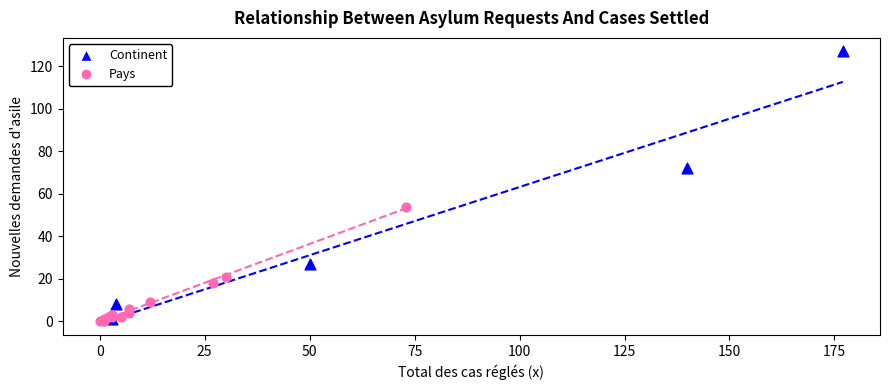

Which series contains the highest Y value?

Continent